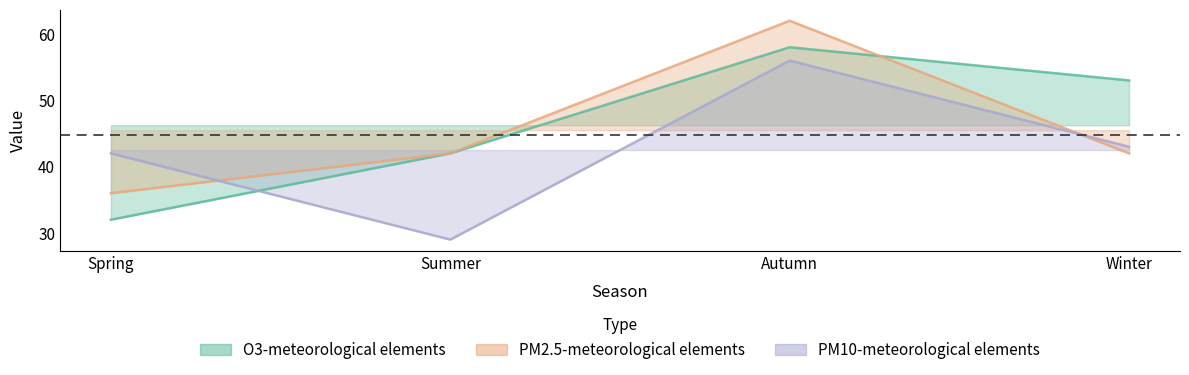

Which series ends up on top after the final intersection of PM10-meteorological elements and PM2.5-meteorological elements?

PM10-meteorological elements